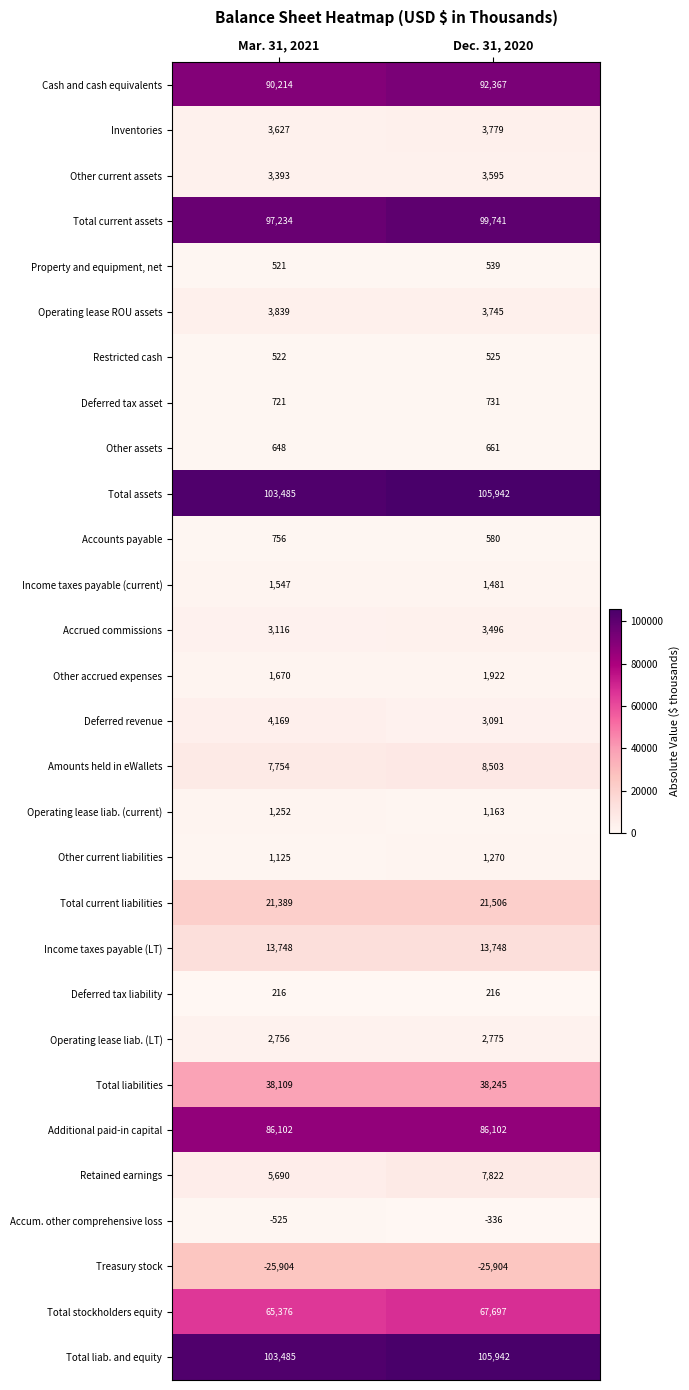

List the labels in order of Operating lease liab. (LT) value, largest first.

Dec. 31, 2020, Mar. 31, 2021